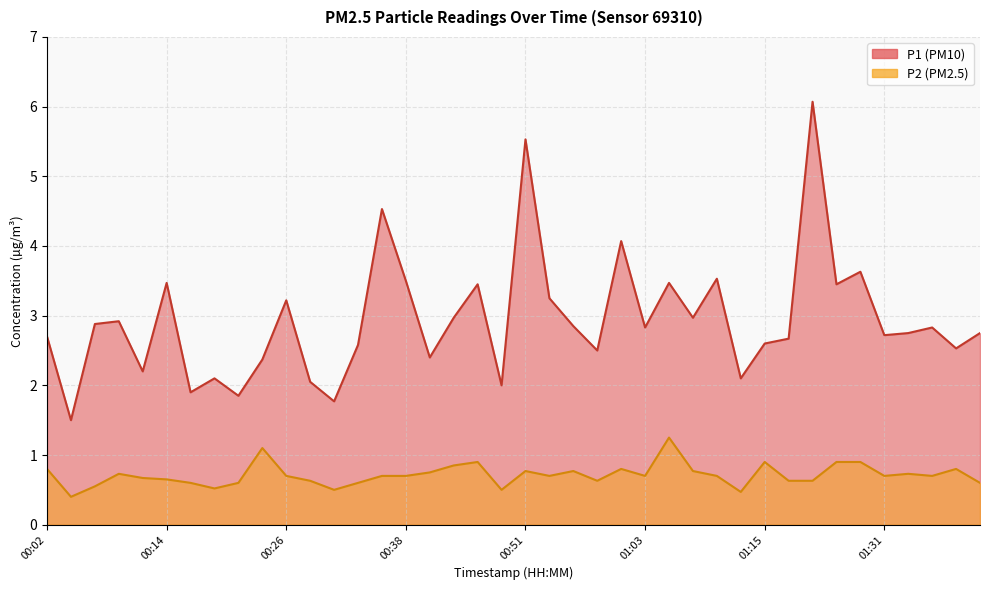

How many data points does each series have?

40